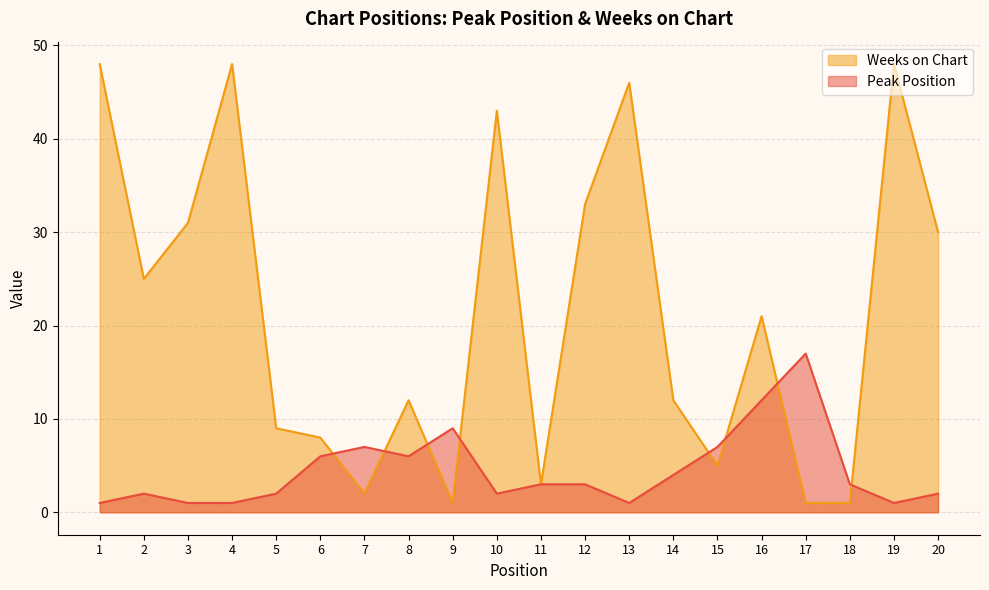

What is the minimum value for Peak Position?

1